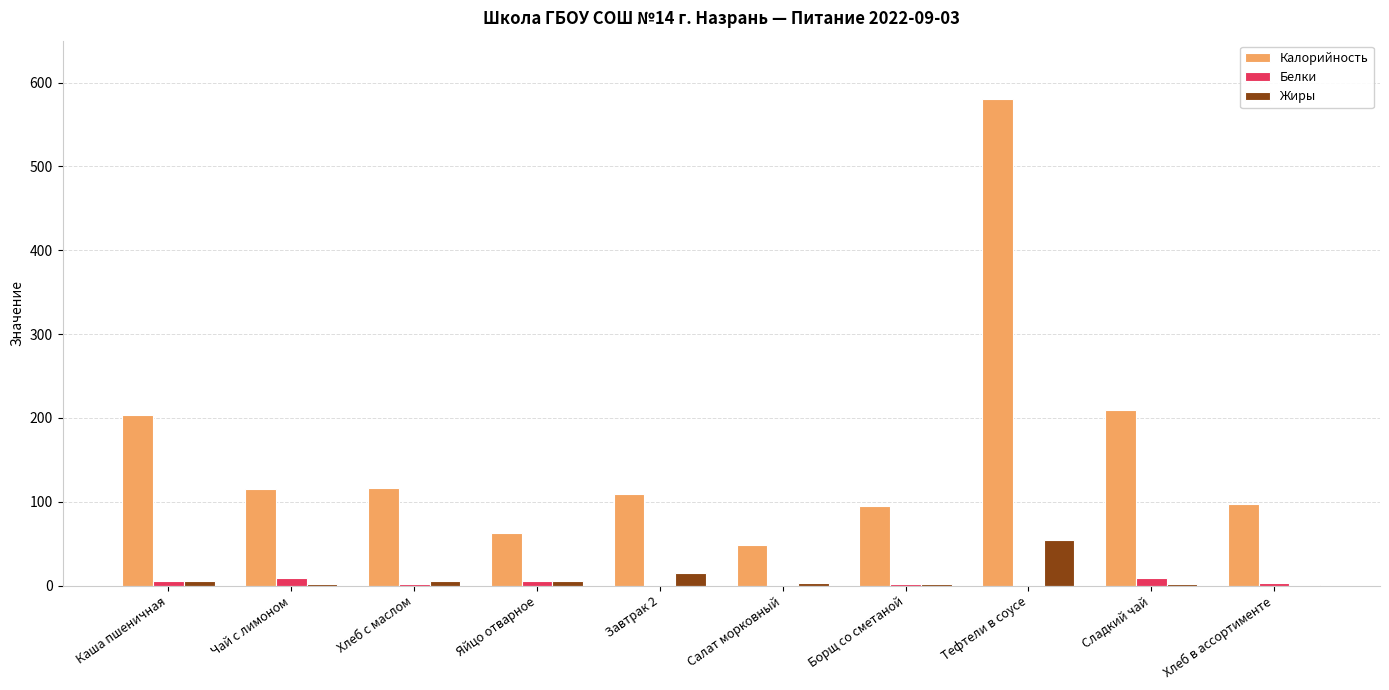

Which series changed the most between Сладкий чай and Хлеб в ассортименте?

Калорийность